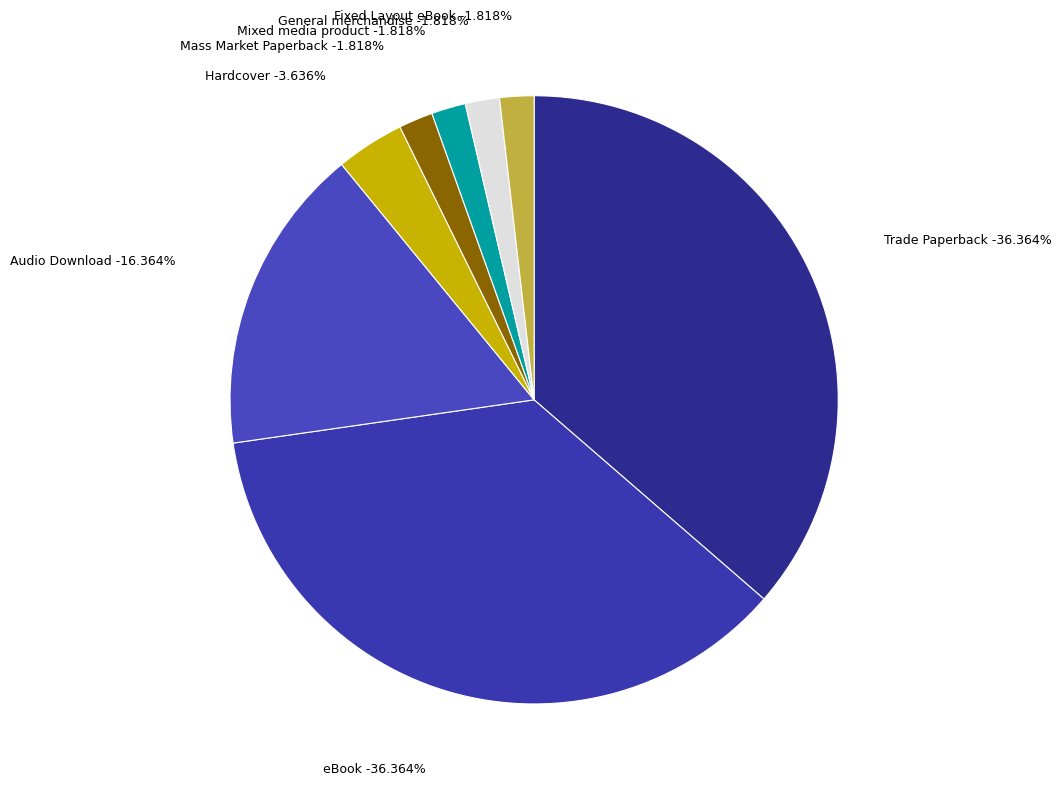

Between Audio Download and eBook, which is larger?

eBook